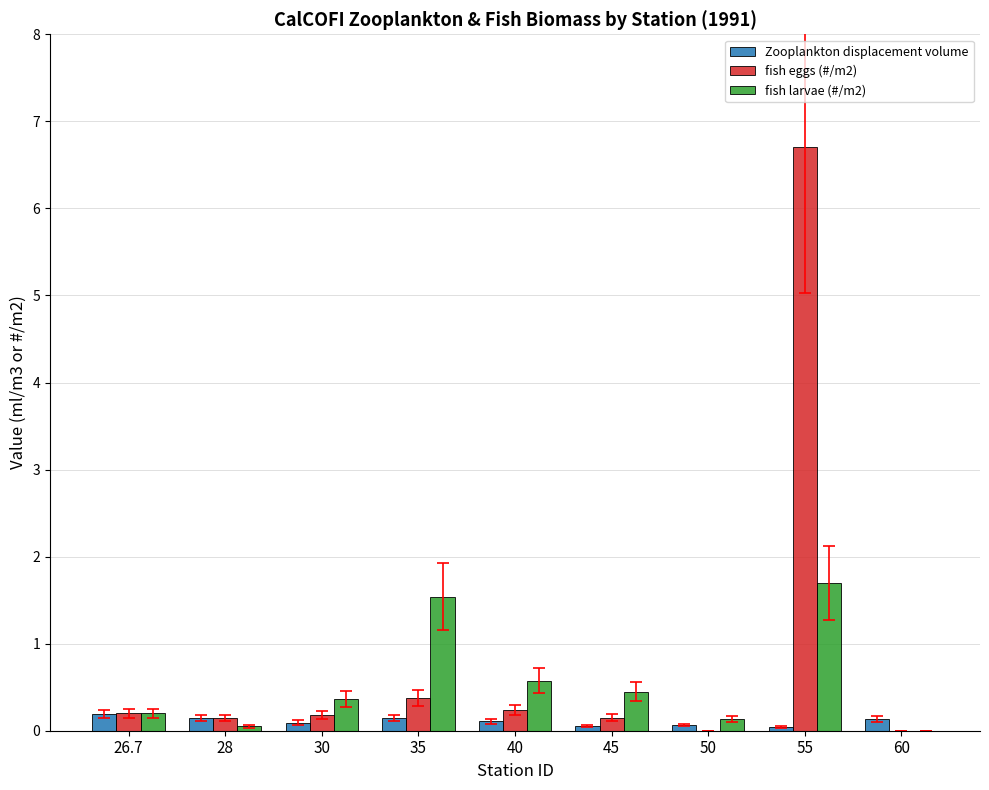

What value does the fish larvae (#/m2) series have at 45?

0.5